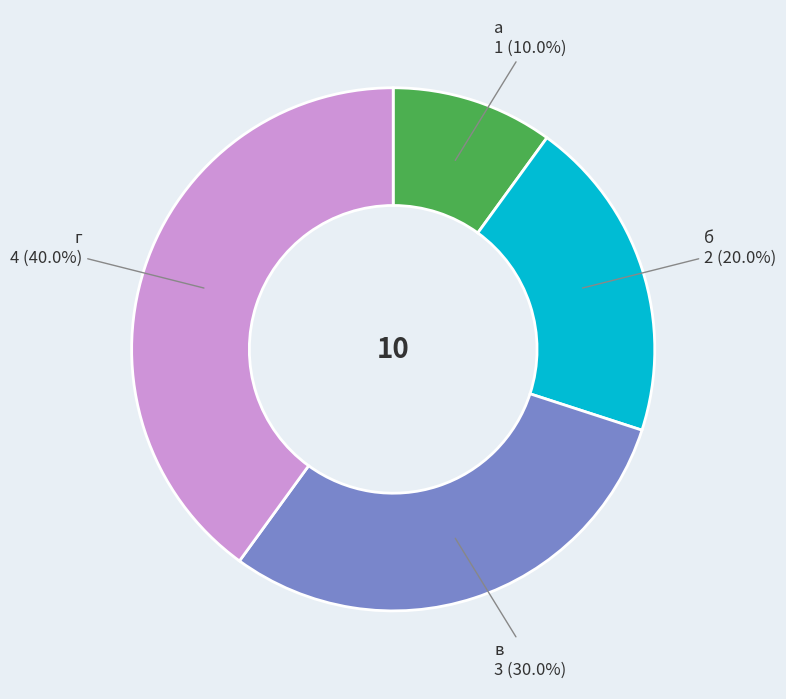

Count the number of slices in the pie.

4